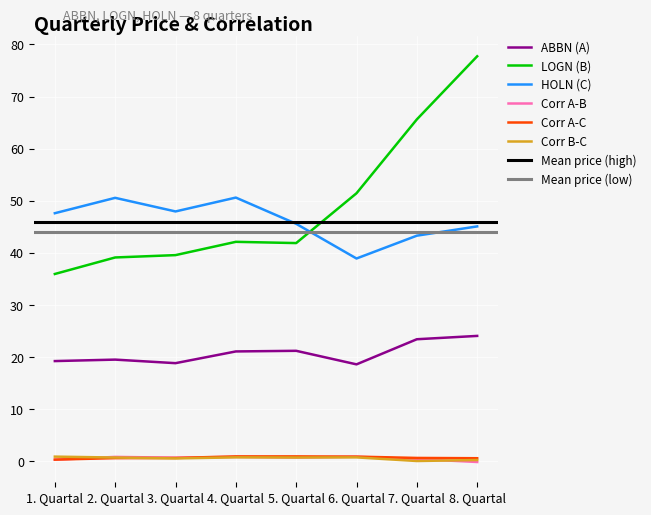

What value does the ABBN (A) series have at 3. Quartal?

18.9